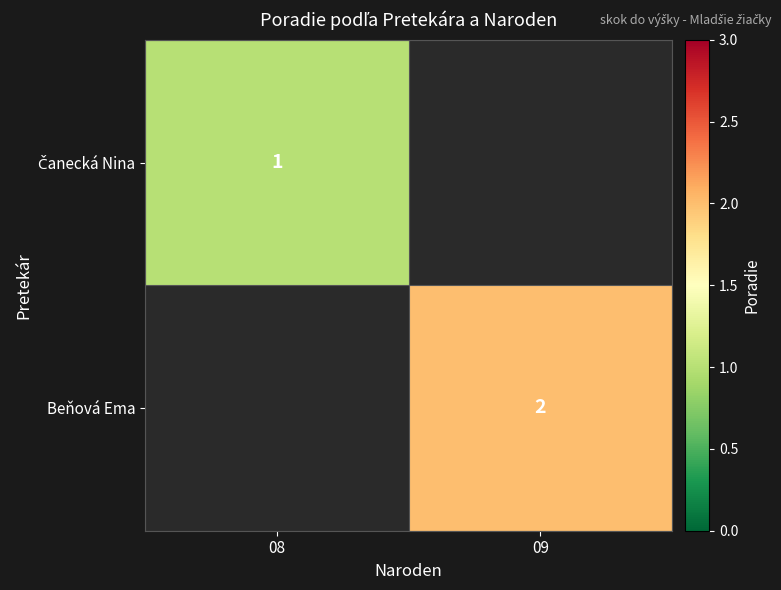

The value of Beňová Ema at 09 is 3. True or false?

False